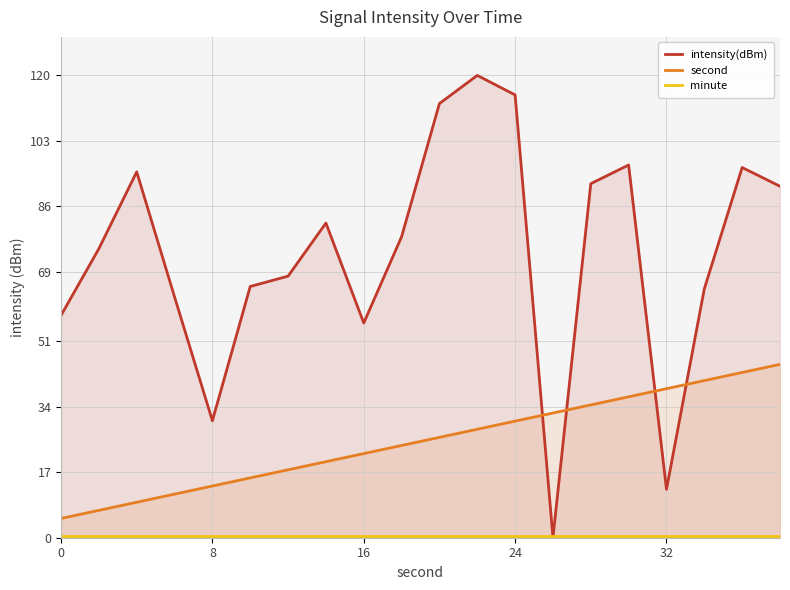

How many interior local peaks does the intensity(dBm) series have?

5